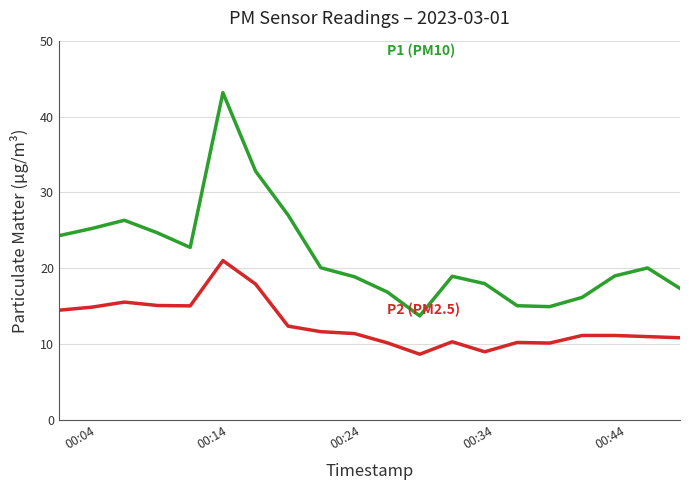

What is the minimum value shown in the chart?

8.7